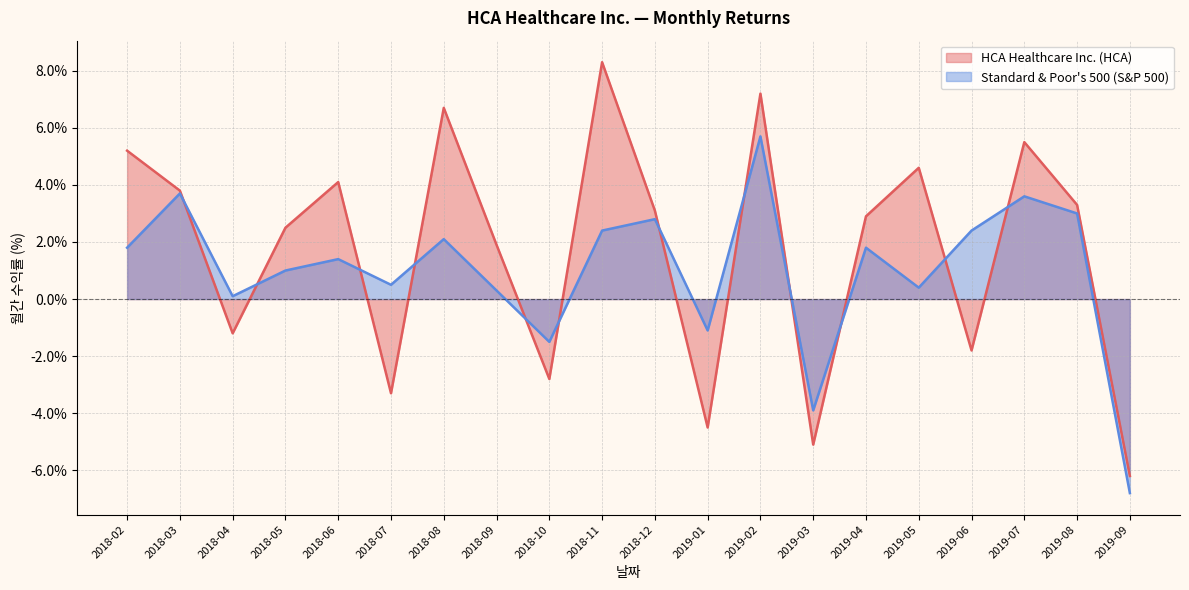

List the labels in order of HCA Healthcare Inc. (HCA) value, largest first.

2018-11, 2019-02, 2018-08, 2019-07, 2018-02, 2019-05, 2018-06, 2018-03, 2019-08, 2018-12, 2019-04, 2018-05, 2018-09, 2018-04, 2019-06, 2018-10, 2018-07, 2019-01, 2019-03, 2019-09